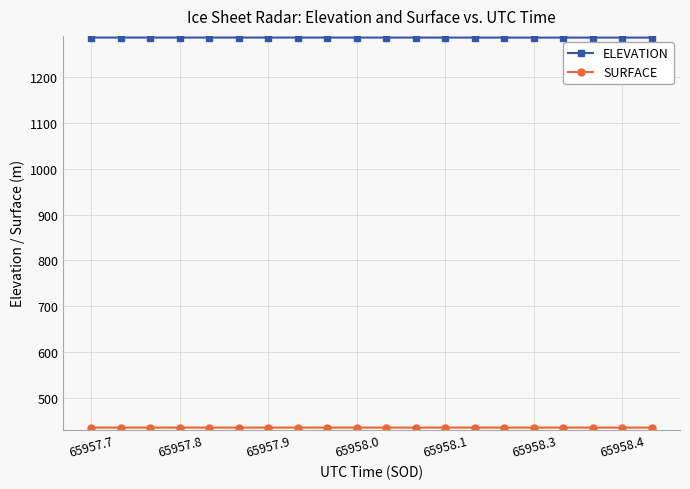

What is the maximum value shown in the chart?

1286.4